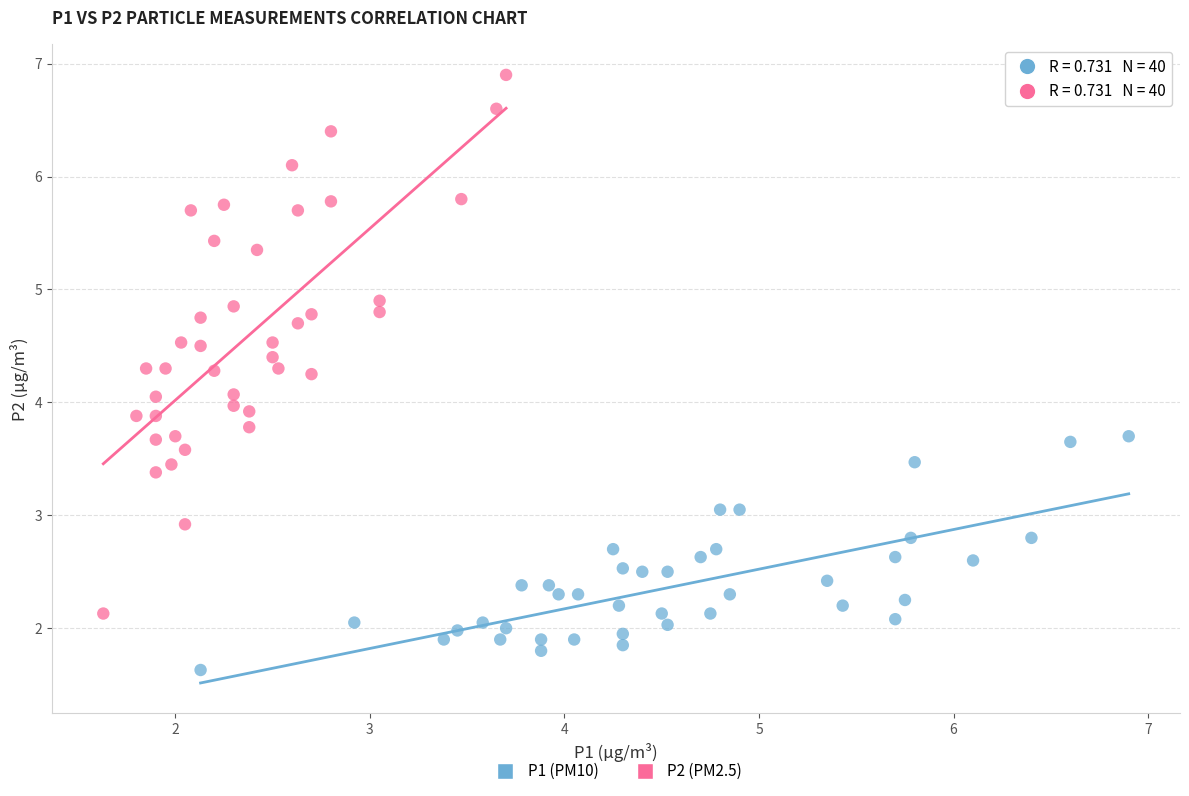

What are all the series names shown in the legend?

P1 (PM10), P2 (PM2.5)